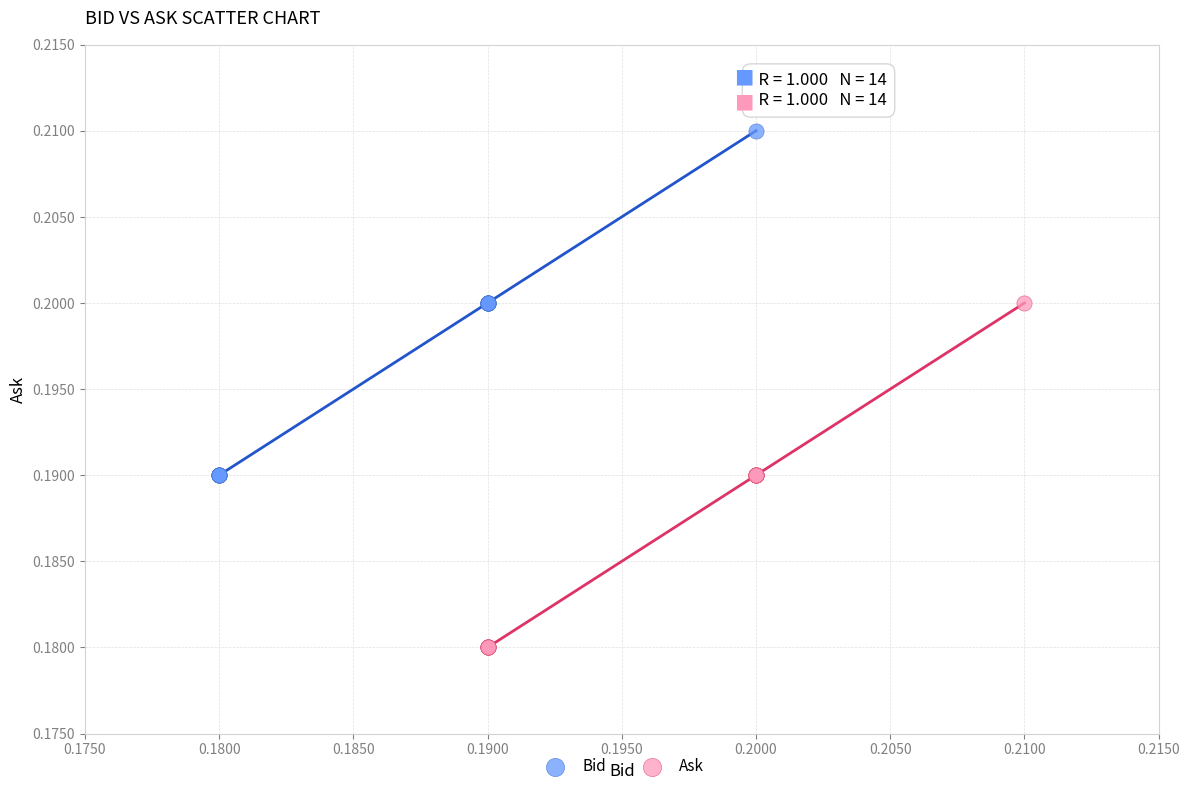

Which series reaches the maximum Y coordinate?

Bid